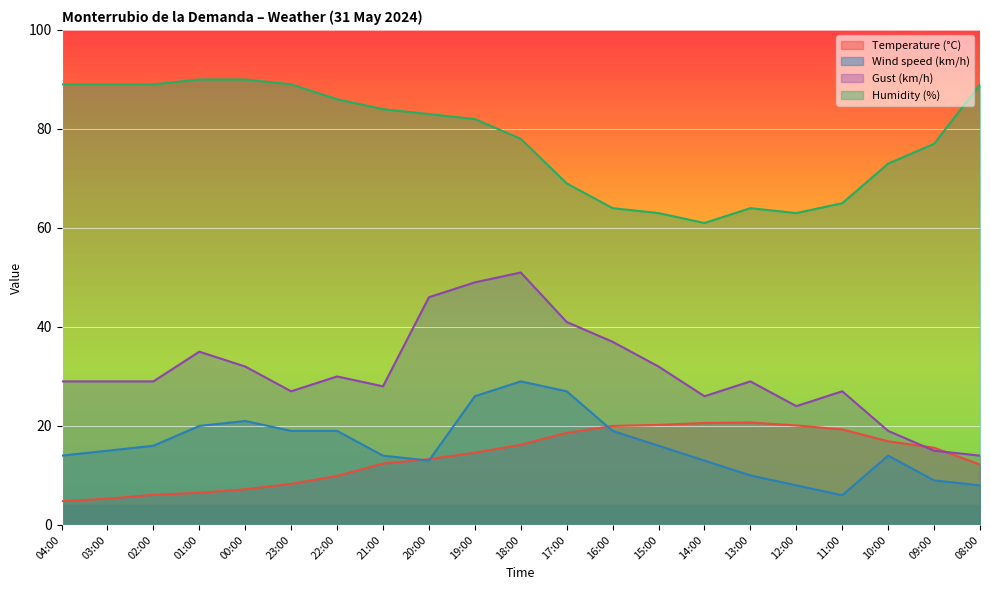

Rank the series by their maximum value, from lowest to highest.

Temperature (°C), Wind speed (km/h), Gust (km/h), Humidity (%)